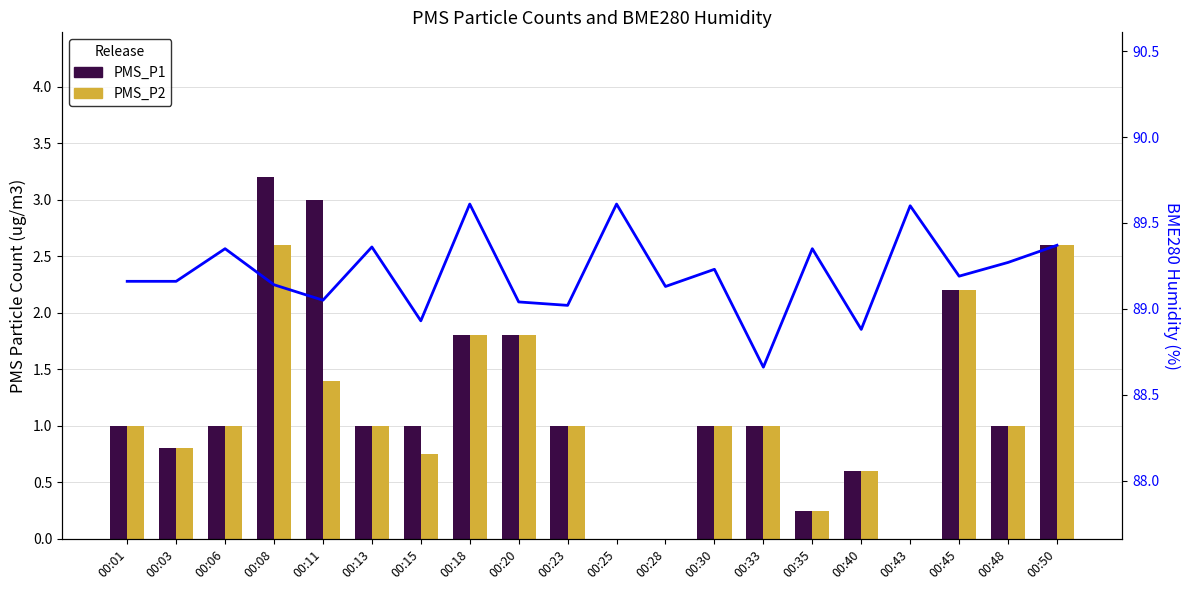

What is the value of the BME280_humidity bar at the 13th from the left?

89.2